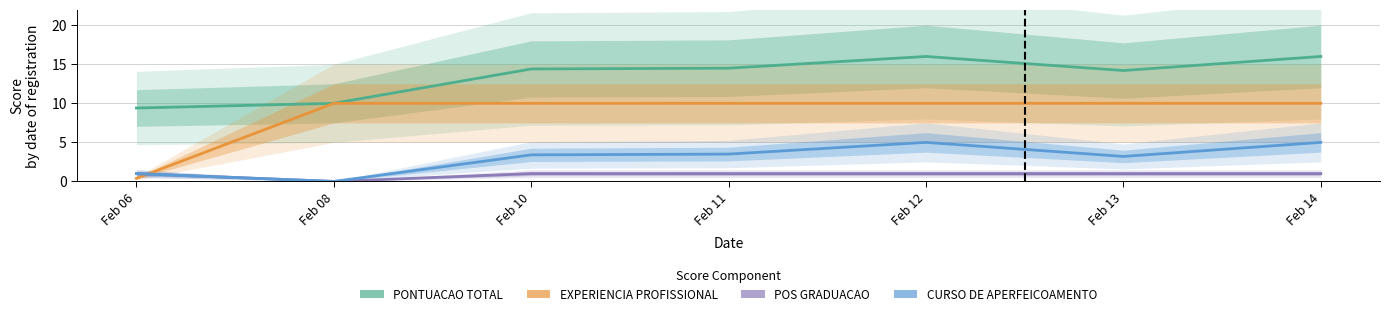

How many data points does each series have?

7